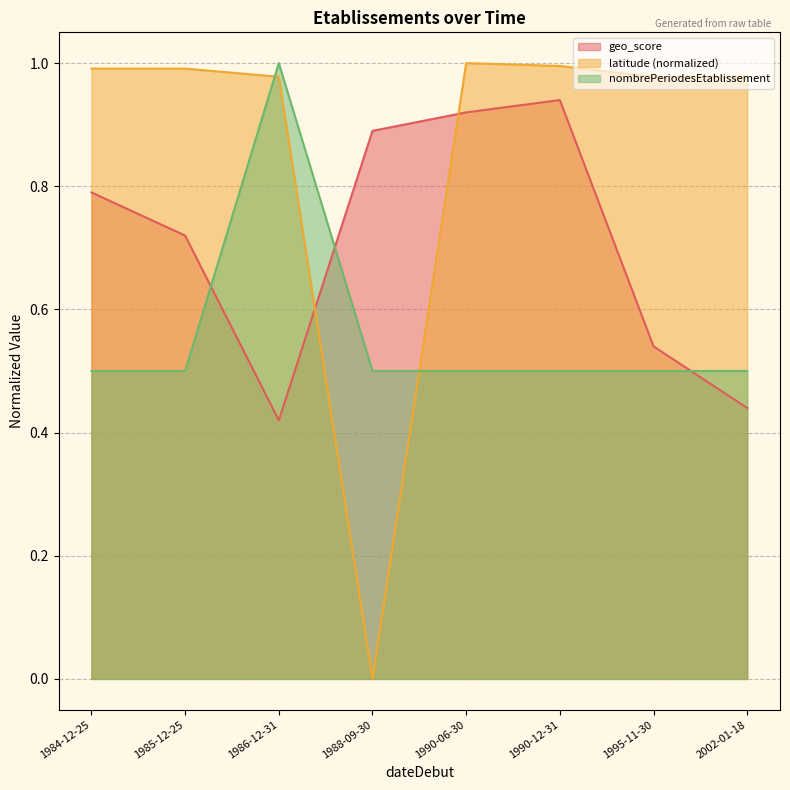

Where do nombrePeriodesEtablissement and latitude first cross each other?

1985-12-25 and 1986-12-31